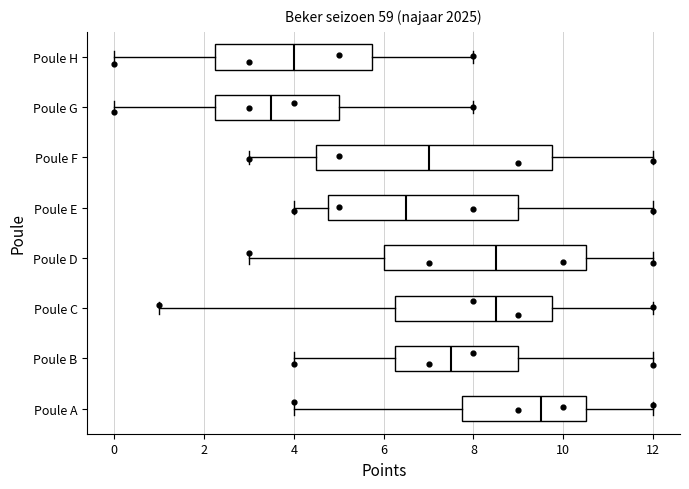

Reading bottom to top, transcribe this box plot: for each box, give where its median line is, the range the box spans, and where its two whiskers end, as read against the x-axis. The values are not printed on the chart, so give them approximately, as read against the axis.

Poule A: median 9.6, box 7.8 to 10.6, whiskers 4.0 to 12.0
Poule B: median 7.6, box 6.2 to 9.0, whiskers 4.0 to 12.0
Poule C: median 8.6, box 6.2 to 9.8, whiskers 1.0 to 12.0
Poule D: median 8.6, box 6.0 to 10.6, whiskers 3.0 to 12.0
Poule E: median 6.6, box 4.8 to 9.0, whiskers 4.0 to 12.0
Poule F: median 7.0, box 4.6 to 9.8, whiskers 3.0 to 12.0
Poule G: median 3.6, box 2.2 to 5.0, whiskers 0.0 to 8.0
Poule H: median 4.0, box 2.2 to 5.8, whiskers 0.0 to 8.0